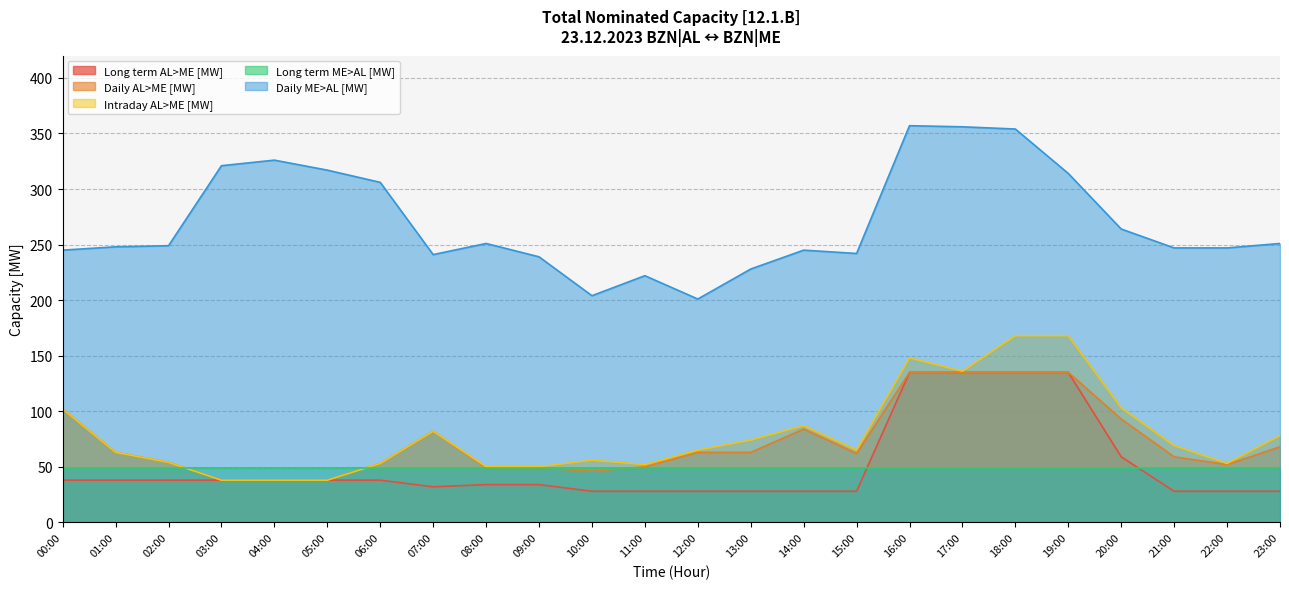

The value of Intraday AL>ME [MW] at 22:00 is 82. True or false?

False